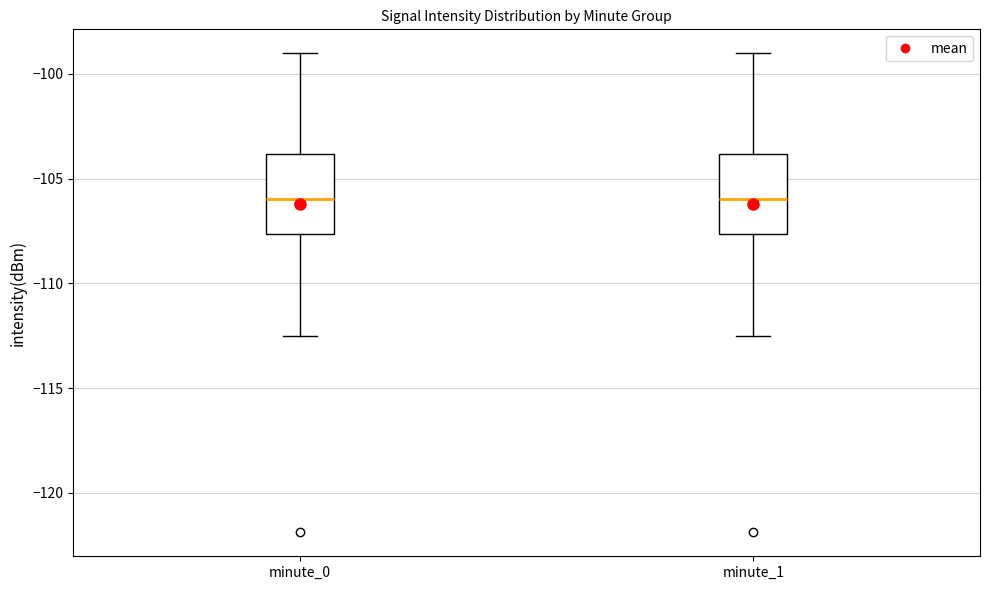

Reading left to right, transcribe this box plot: for each box, give where its median line is, the range the box spans, and where its two whiskers end, as read against the y-axis. The values are not printed on the chart, so give them approximately, as read against the axis.

minute_0: median -106.0, box -107.5 to -104.0, whiskers -112.5 to -99.0
minute_1: median -106.0, box -107.5 to -104.0, whiskers -112.5 to -99.0